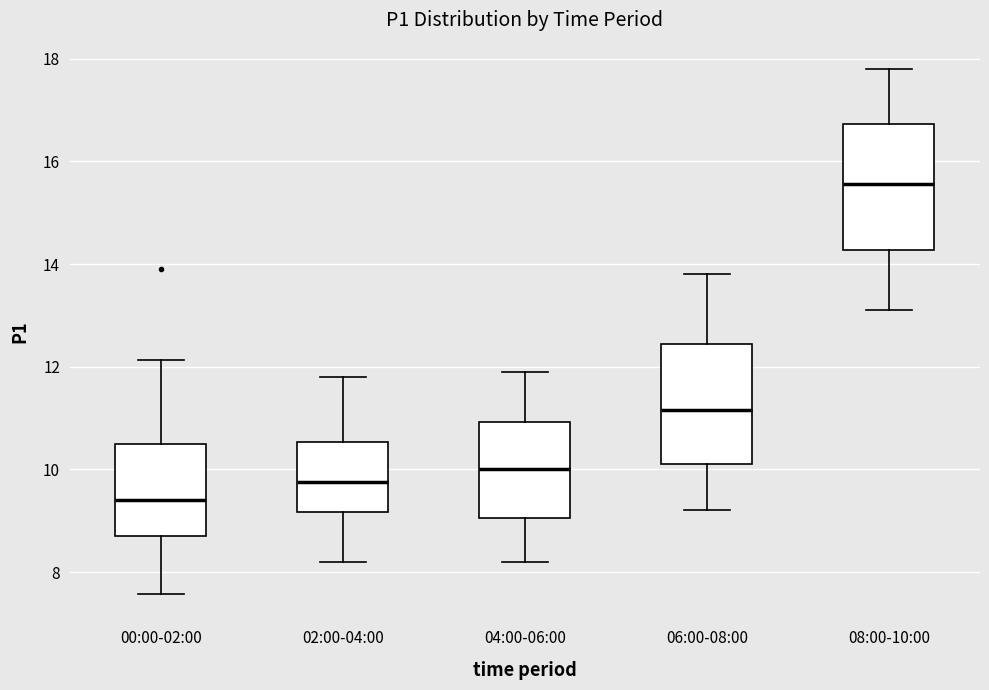

Reading left to right, transcribe this box plot: for each box, give where its median line is, the range the box spans, and where its two whiskers end, as read against the y-axis. The values are not printed on the chart, so give them approximately, as read against the axis.

00:00-02:00: median 9.4, box 8.8 to 10.6, whiskers 7.6 to 12.2
02:00-04:00: median 9.8, box 9.2 to 10.6, whiskers 8.2 to 11.8
04:00-06:00: median 10.0, box 9.0 to 11.0, whiskers 8.2 to 12.0
06:00-08:00: median 11.2, box 10.2 to 12.4, whiskers 9.2 to 13.8
08:00-10:00: median 15.6, box 14.2 to 16.8, whiskers 13.2 to 17.8